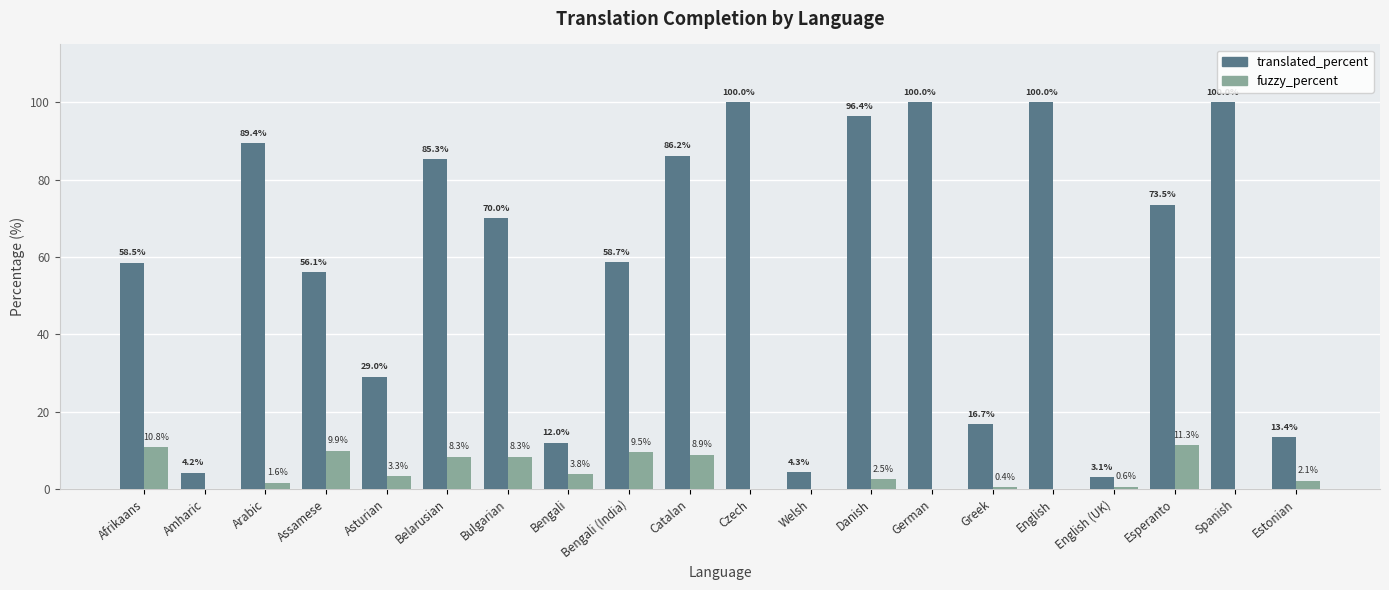

What is the greatest value displayed?

100.0